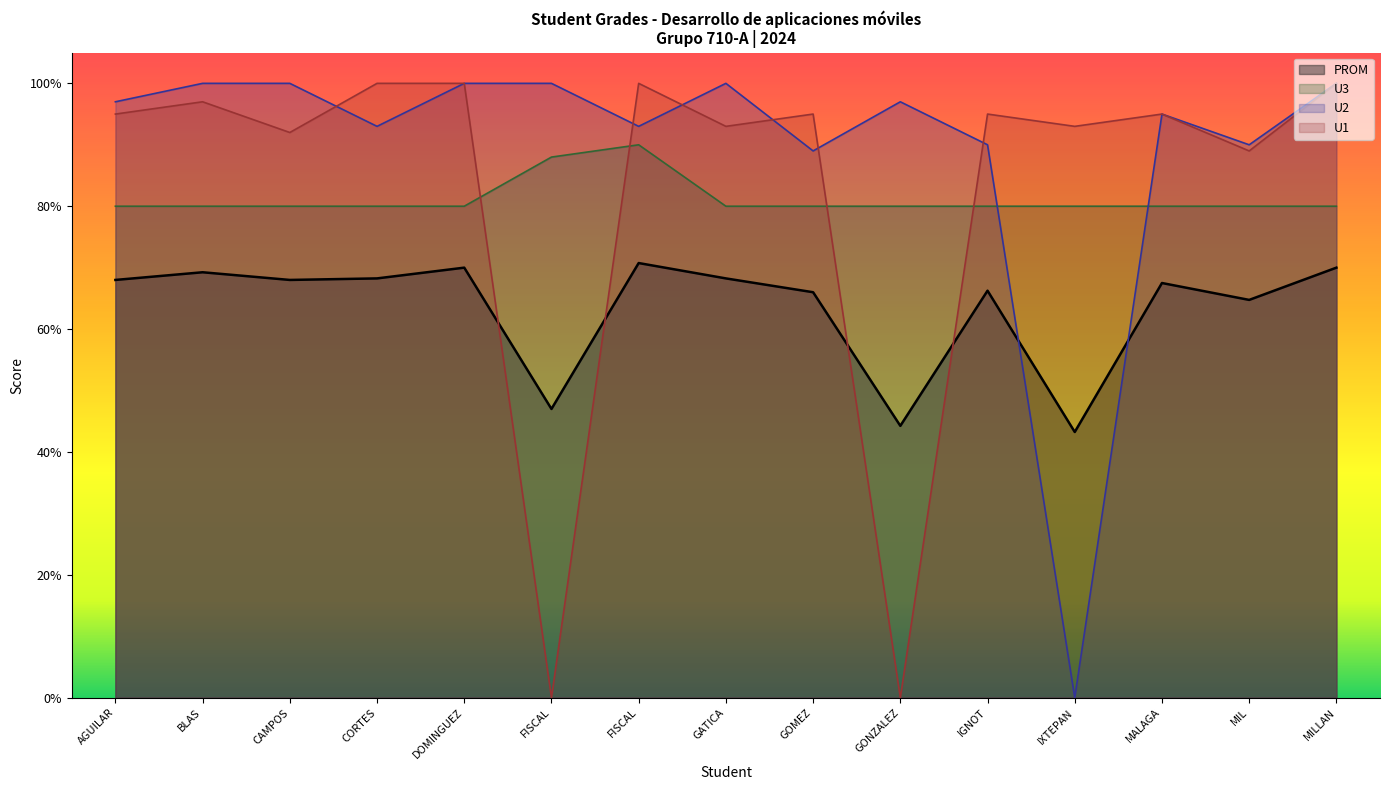

At which label is U1 closest to 50?

MIL